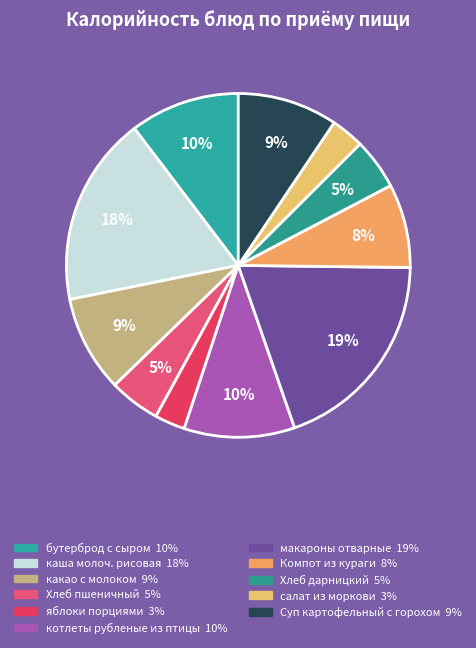

How many segments does this pie chart have?

11